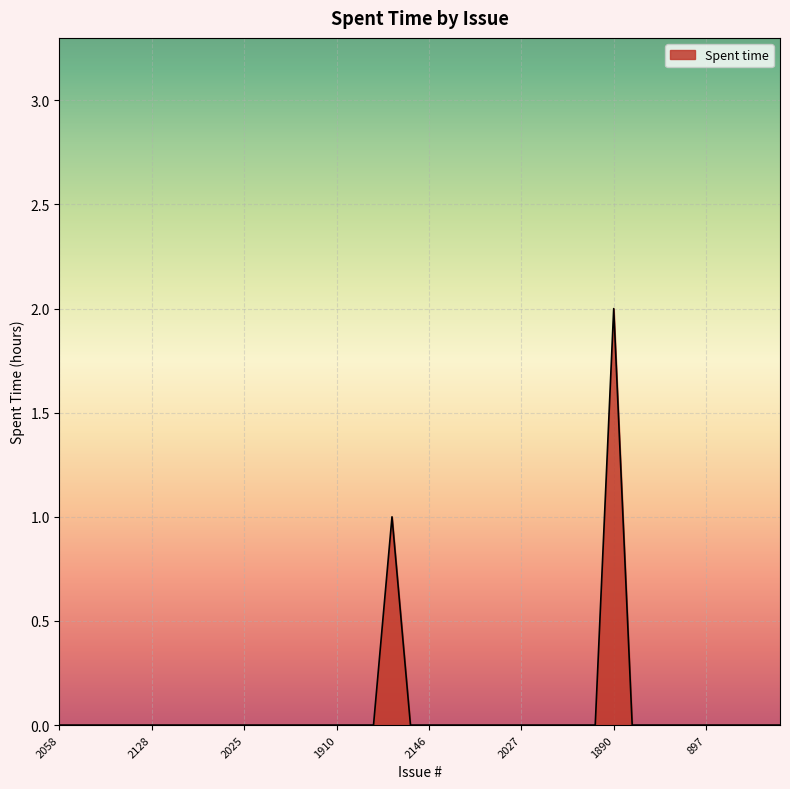

Does the chart have visible grid lines?

Yes